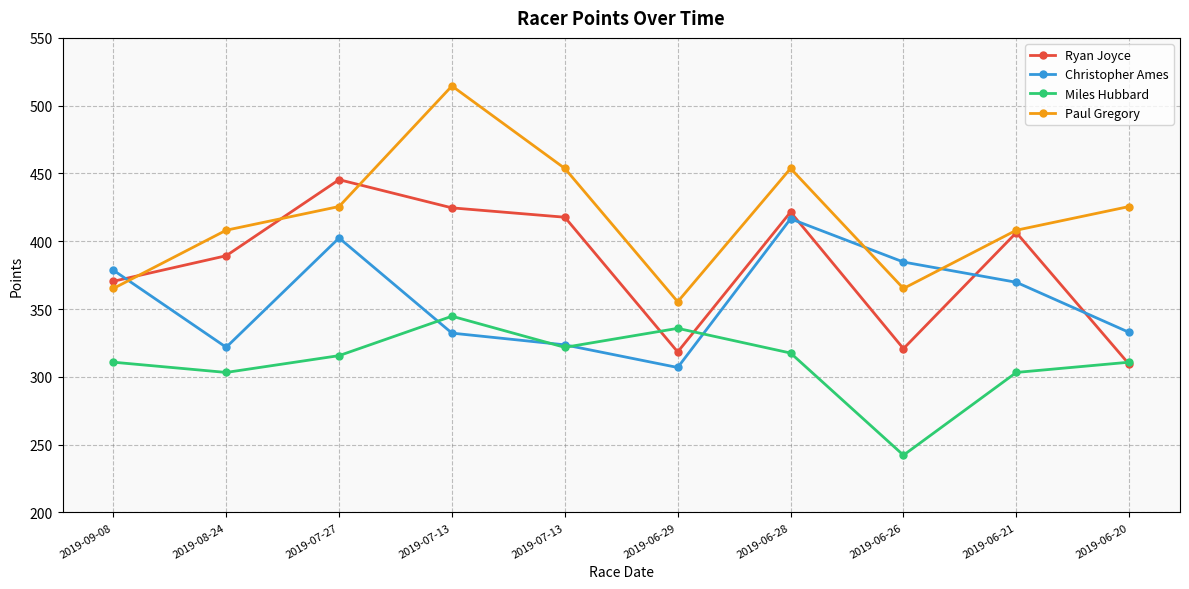

Is this an area chart (filled region under the line)?

No